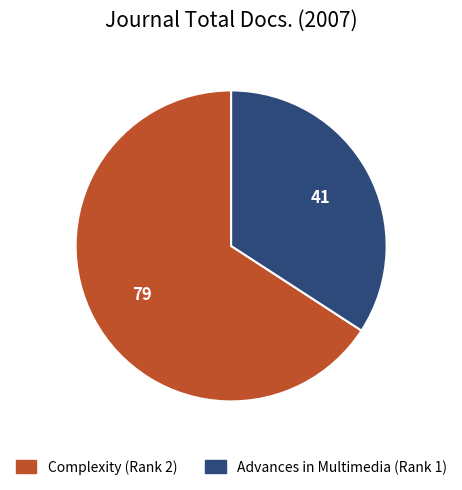

What is the smallest slice in the pie chart?

Advances in Multimedia (Rank 1)